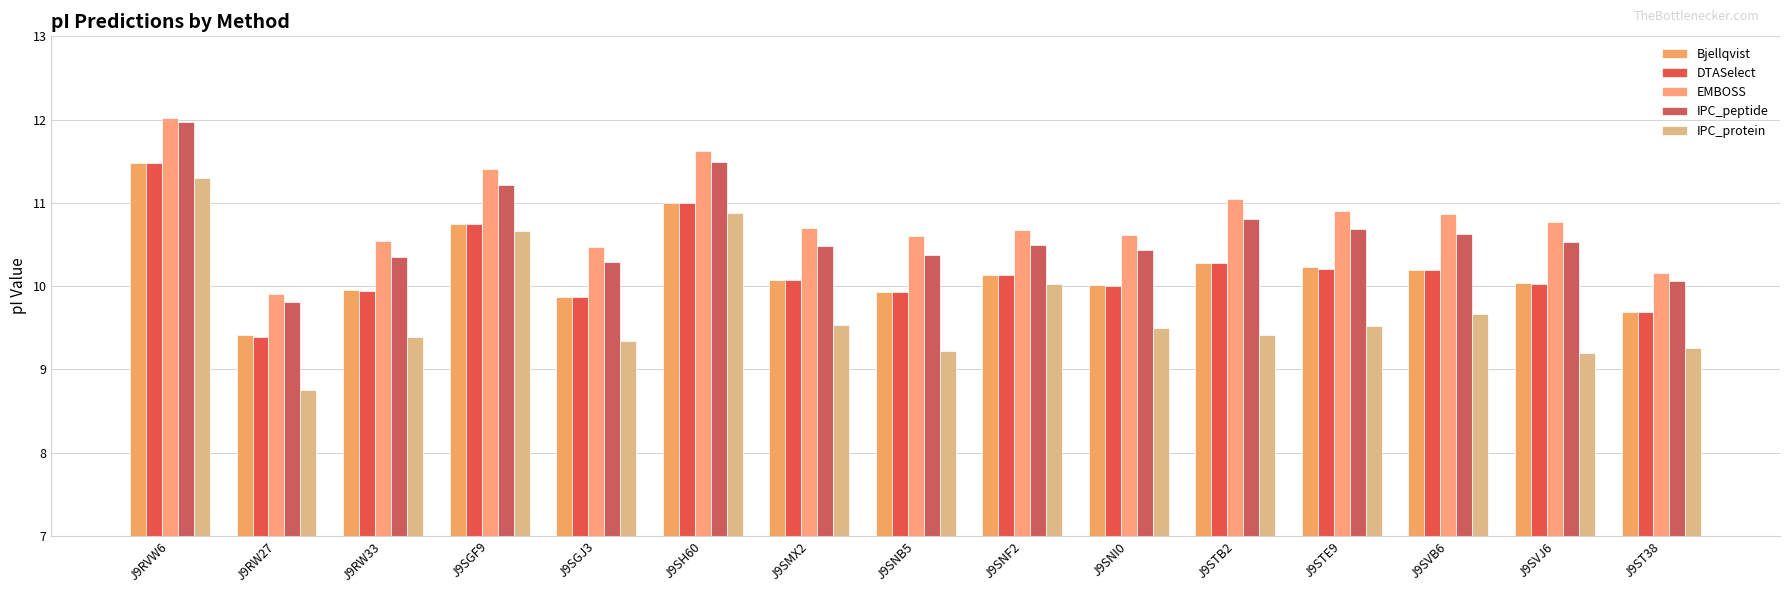

What is the label of the 6th bar from the right?

J9SNI0